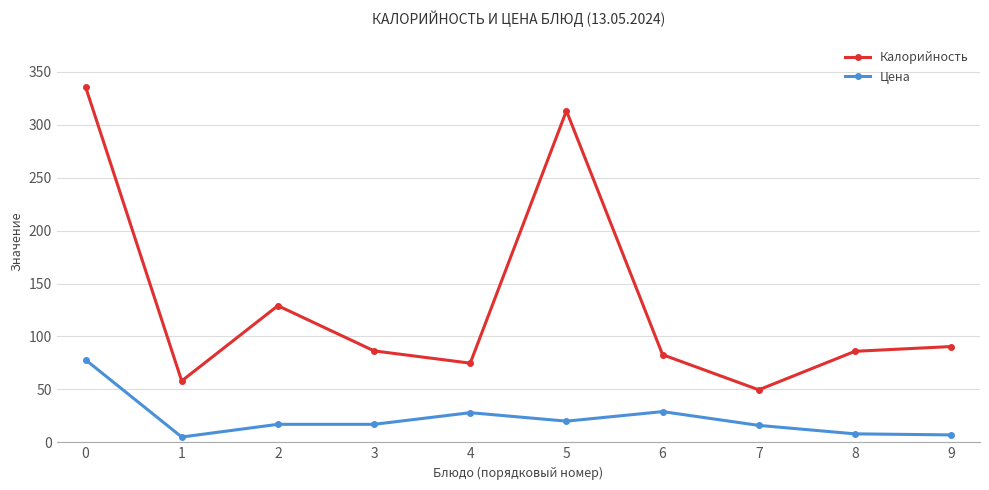

What is the total value across all series at 9?

97.5